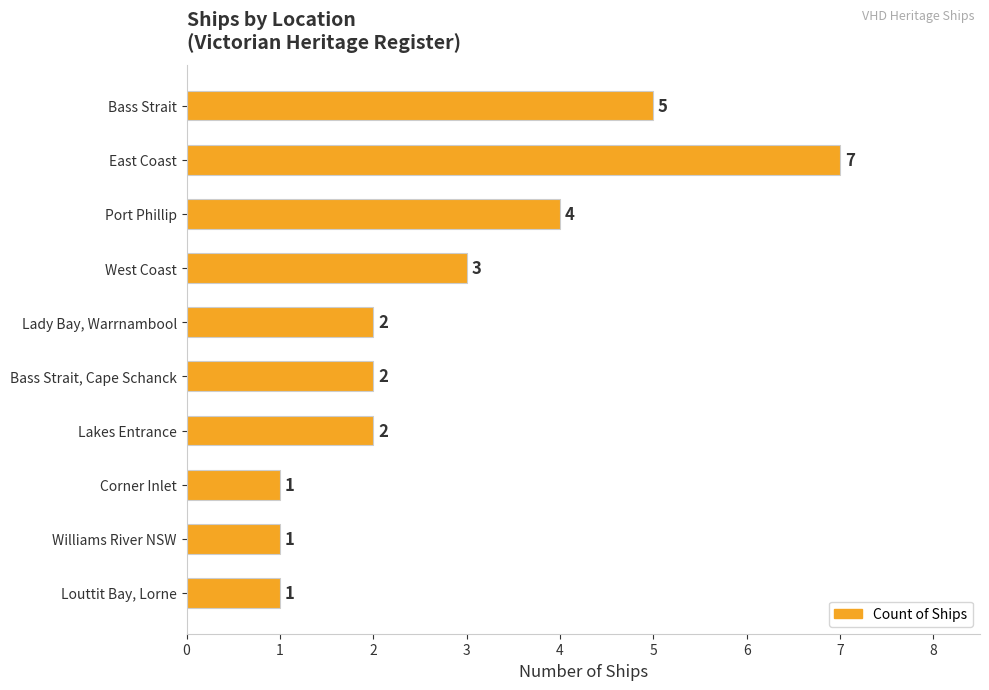

Reading bottom to top, list all the values displayed in this chart.

Louttit Bay, Lorne=1	Williams River NSW=1	Corner Inlet=1	Lakes Entrance=2	Bass Strait, Cape Schanck=2	Lady Bay, Warrnambool=2	West Coast=3	Port Phillip=4	East Coast=7	Bass Strait=5